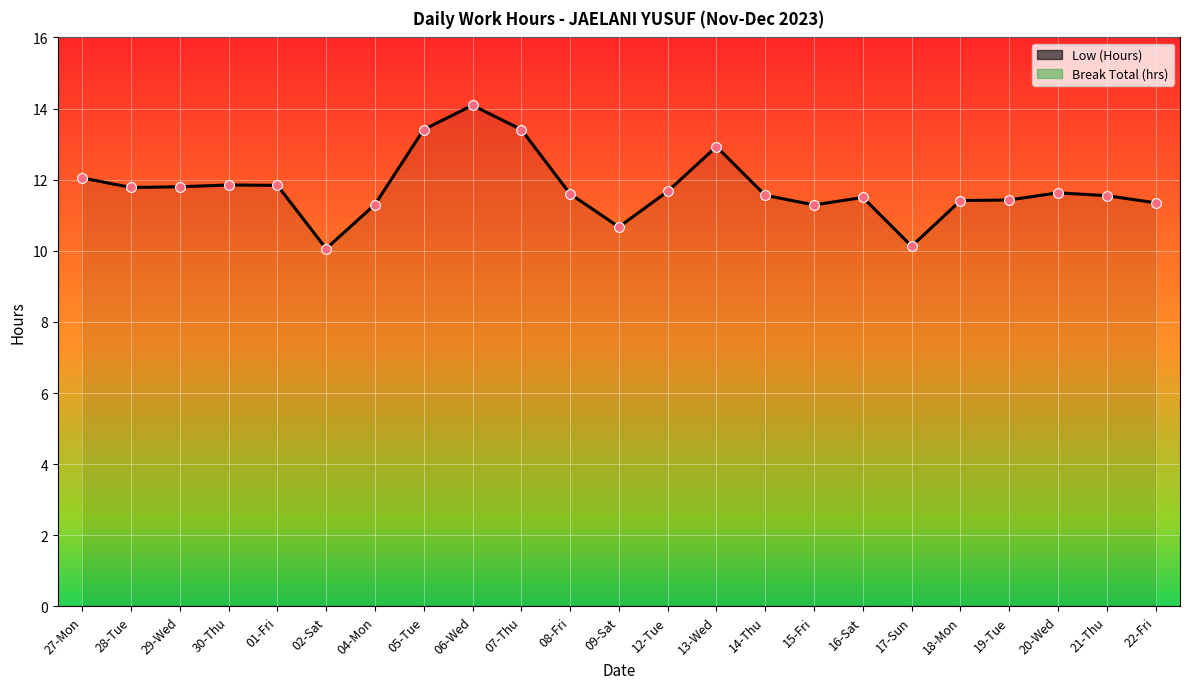

At which category is the sum across all series the highest?

06-Wed